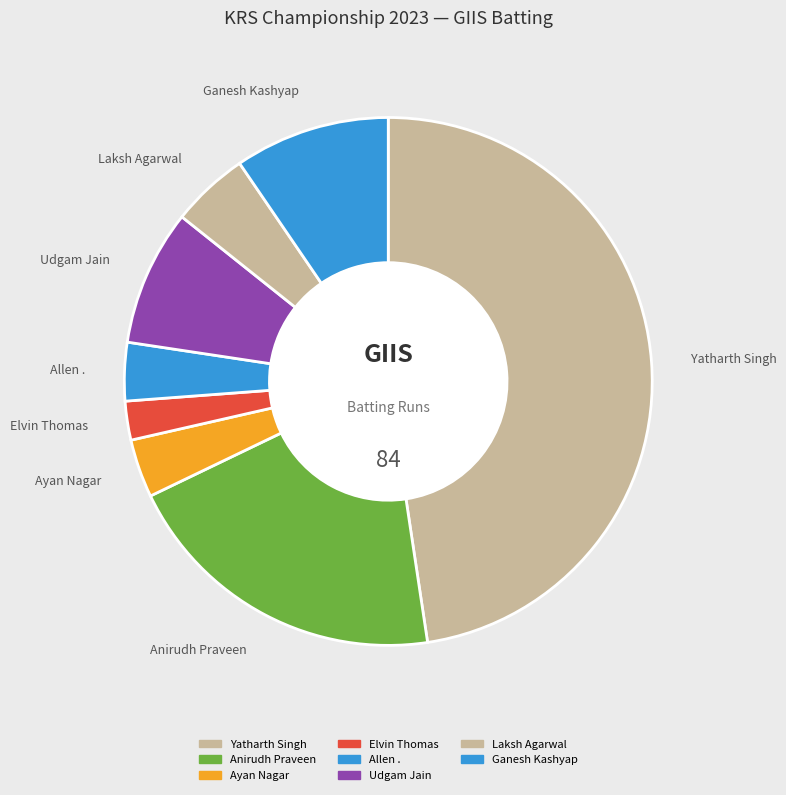

Count the number of slices in the pie.

8